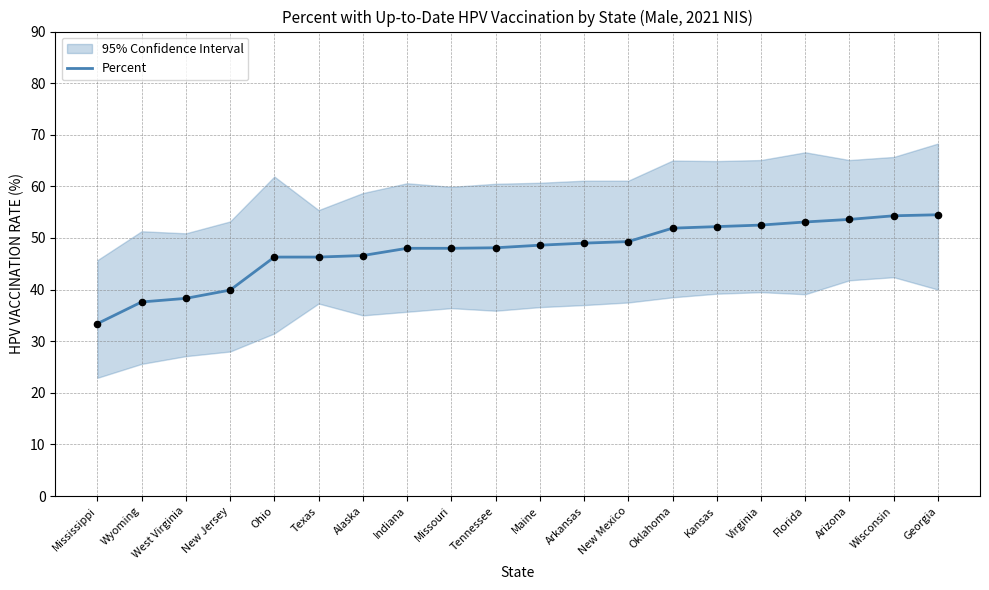

Which has a higher value, Virginia or Wisconsin?

Wisconsin